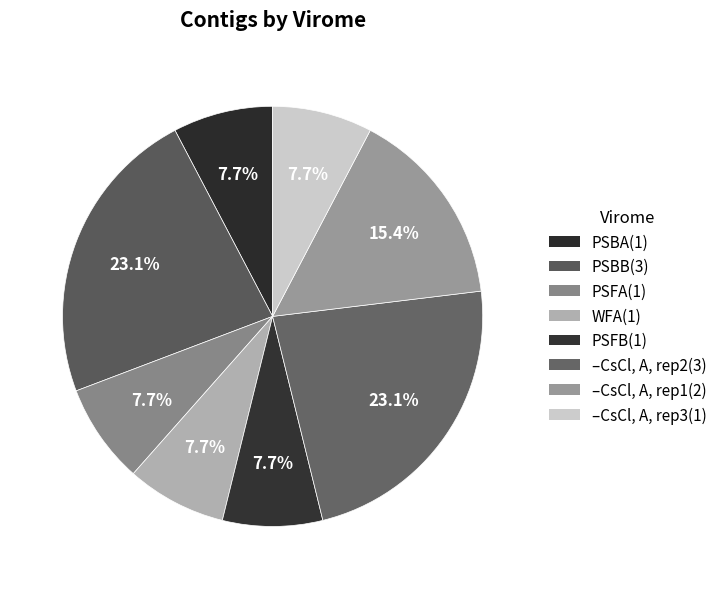

Is PSFA the majority of the pie?

No